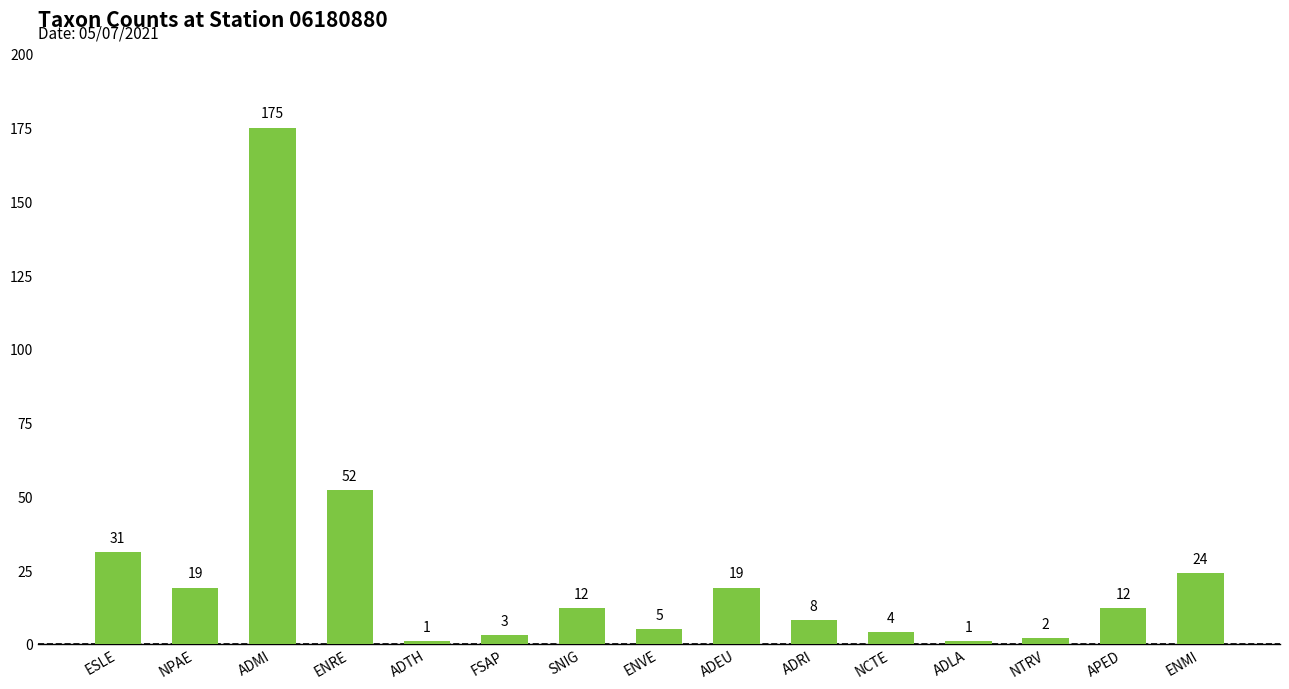

True or false: the data shows 28 at NPAE.

False